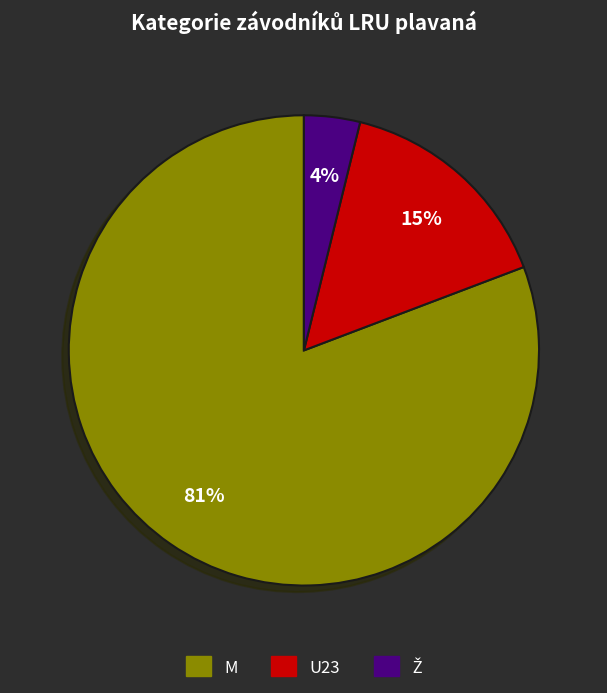

True or false: Ž accounts for 17% of the total.

False